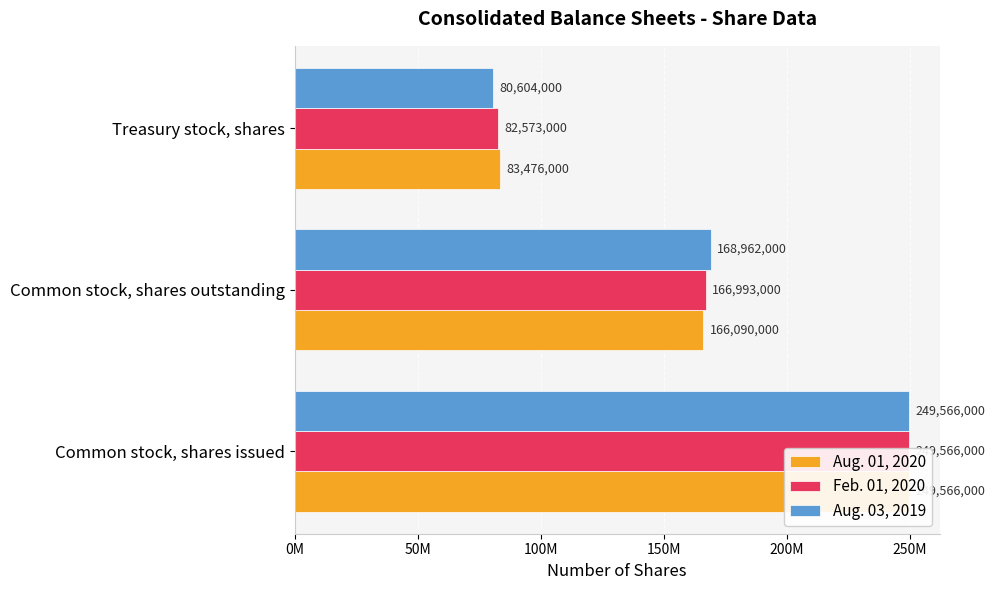

What is the value of the Aug. 03, 2019 bar at the 3rd from the left?

80604000